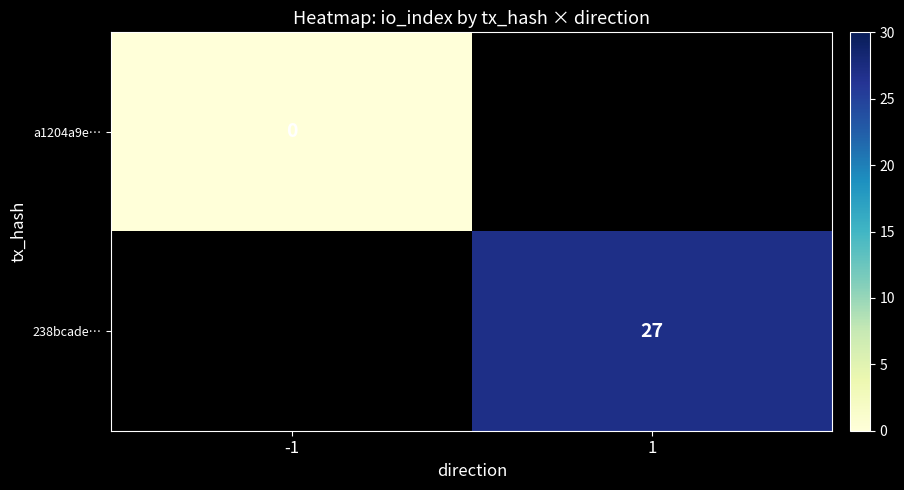

Which category has the highest value across all series?

1